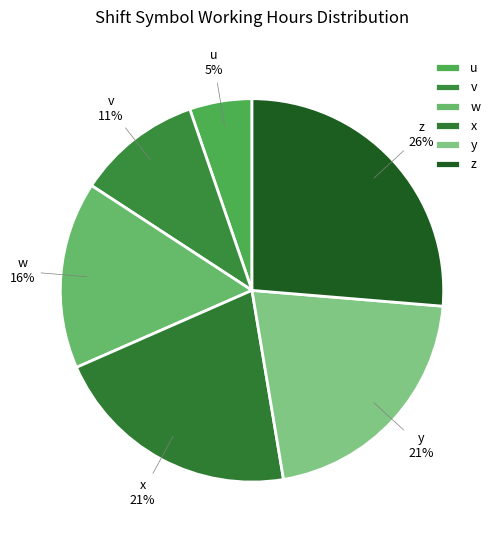

Do w and x together represent more than half of the pie?

No